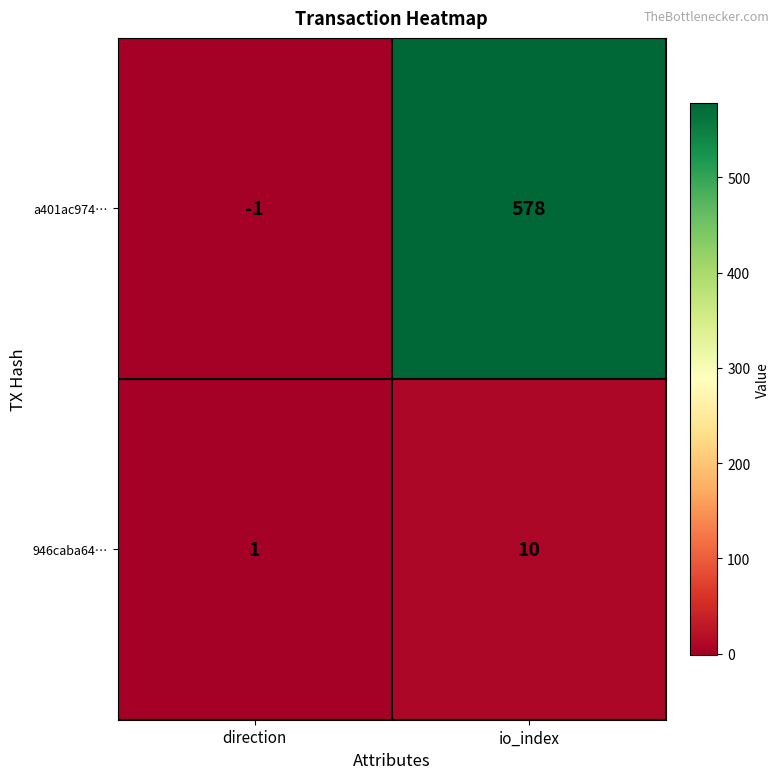

Reading left to right, list all the values displayed in this chart.

a401ac974…: direction=-1	io_index=578
946caba64…: direction=1	io_index=10